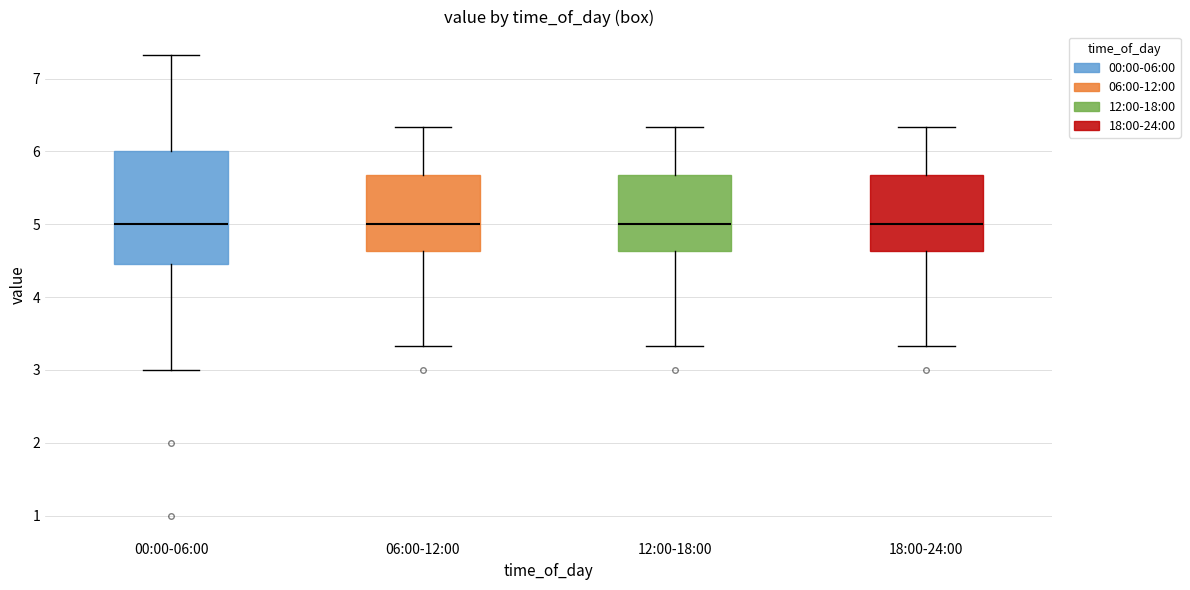

Reading left to right, read every box against the y-axis: the position of its median line, the range the box covers, and the ends of its whiskers. The values are not printed on the chart, so give them approximately, as read against the axis.

00:00-06:00: median 5.0, box 4.5 to 6.0, whiskers 3.0 to 7.3
06:00-12:00: median 5.0, box 4.6 to 5.7, whiskers 3.3 to 6.3
12:00-18:00: median 5.0, box 4.6 to 5.7, whiskers 3.3 to 6.3
18:00-24:00: median 5.0, box 4.6 to 5.7, whiskers 3.3 to 6.3